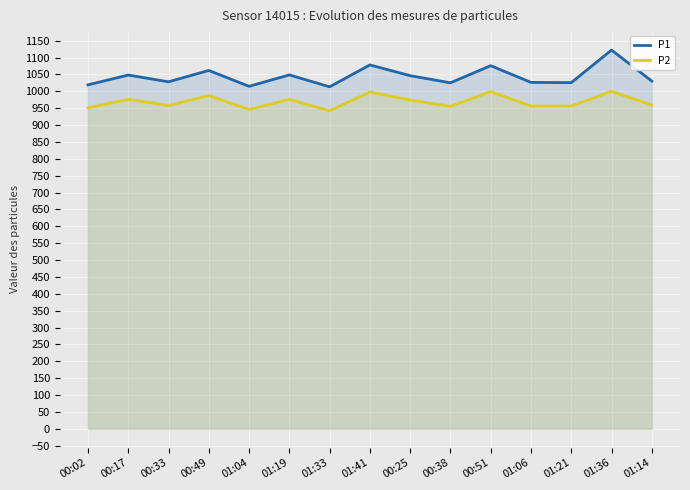

How many distinct data groups are displayed?

2